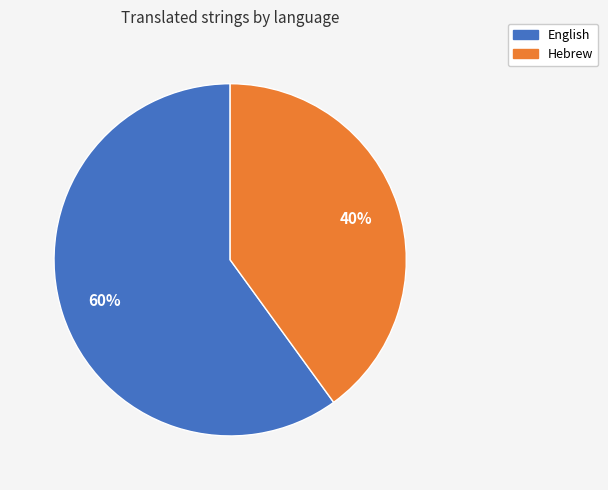

To the nearest percent, what is the difference between the English and Hebrew slice percentages?

20%